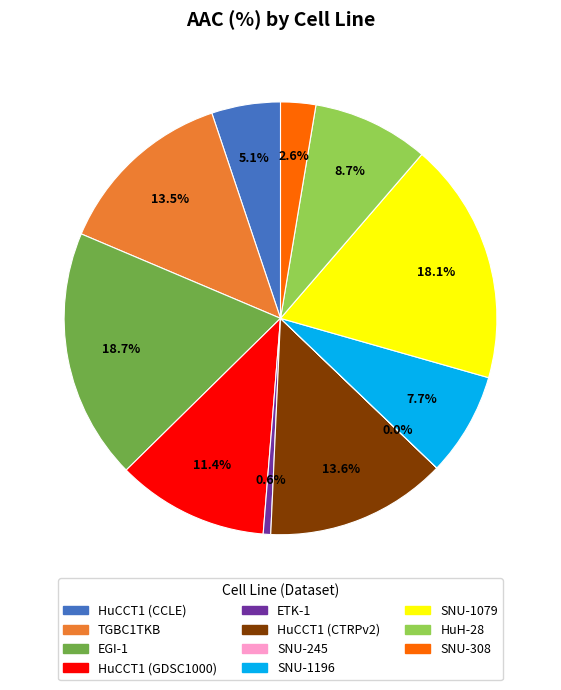

Which slice is the largest?

EGI-1